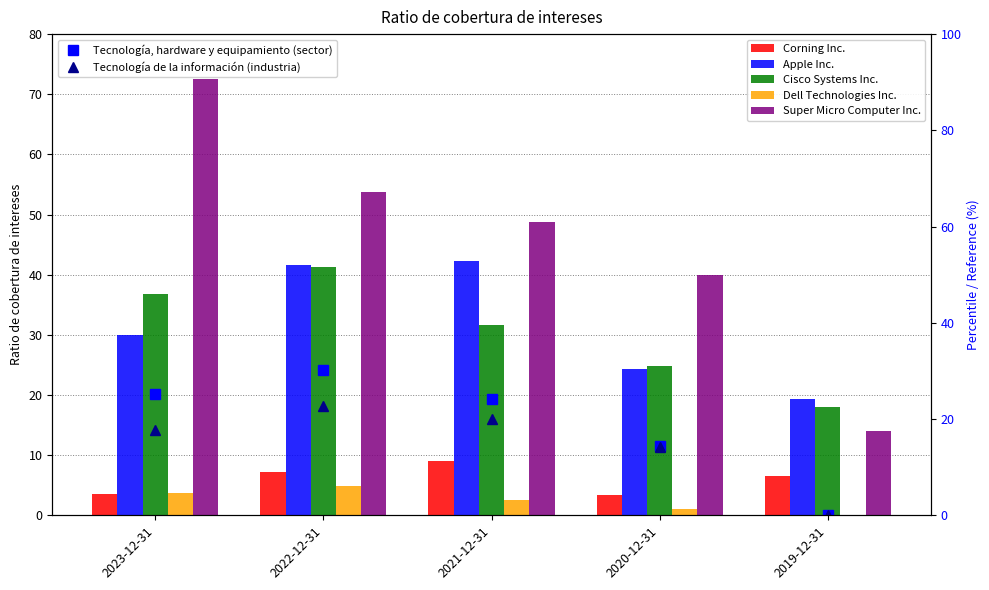

What is the label of the 3rd bar from the right?

2021-12-31